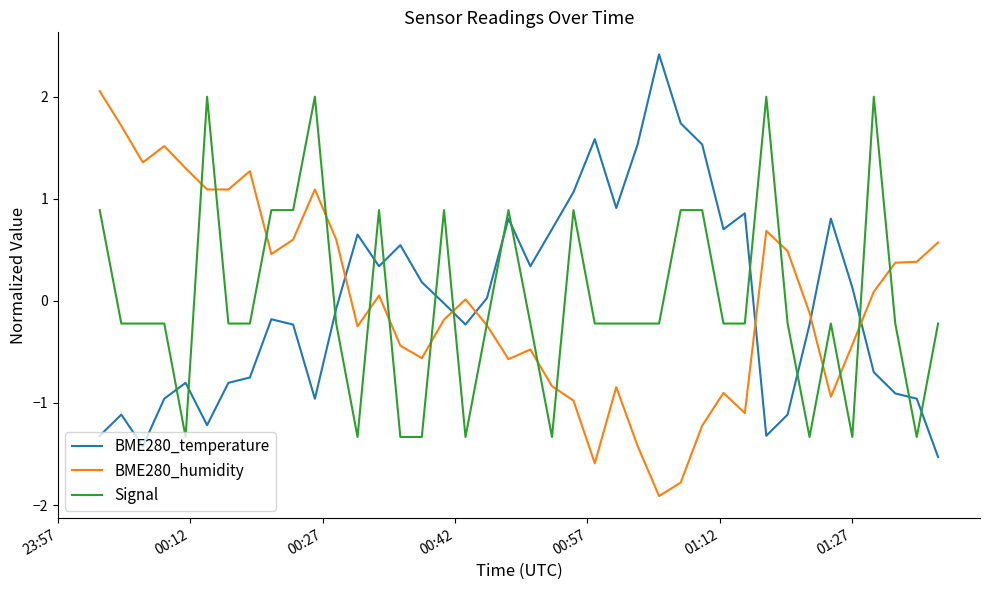

How many positive values does the BME280_temperature series have?

19